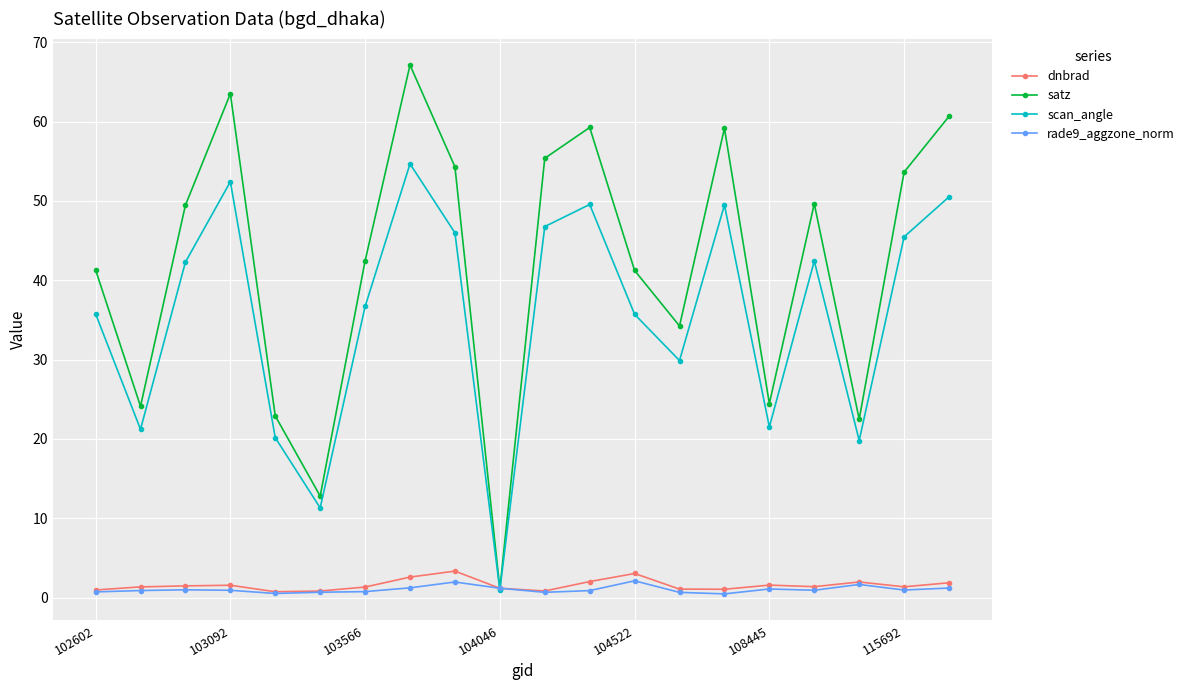

What is the average value of the satz series?

42.0